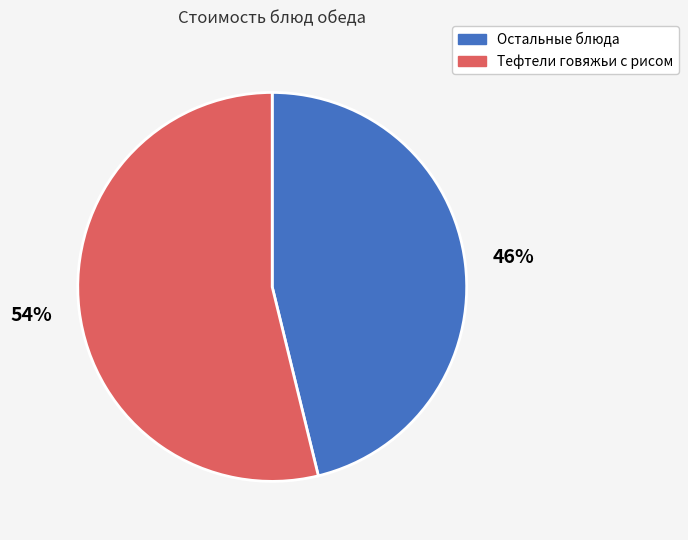

To the nearest percent, what is the difference between the largest and smallest slice percentages?

8%